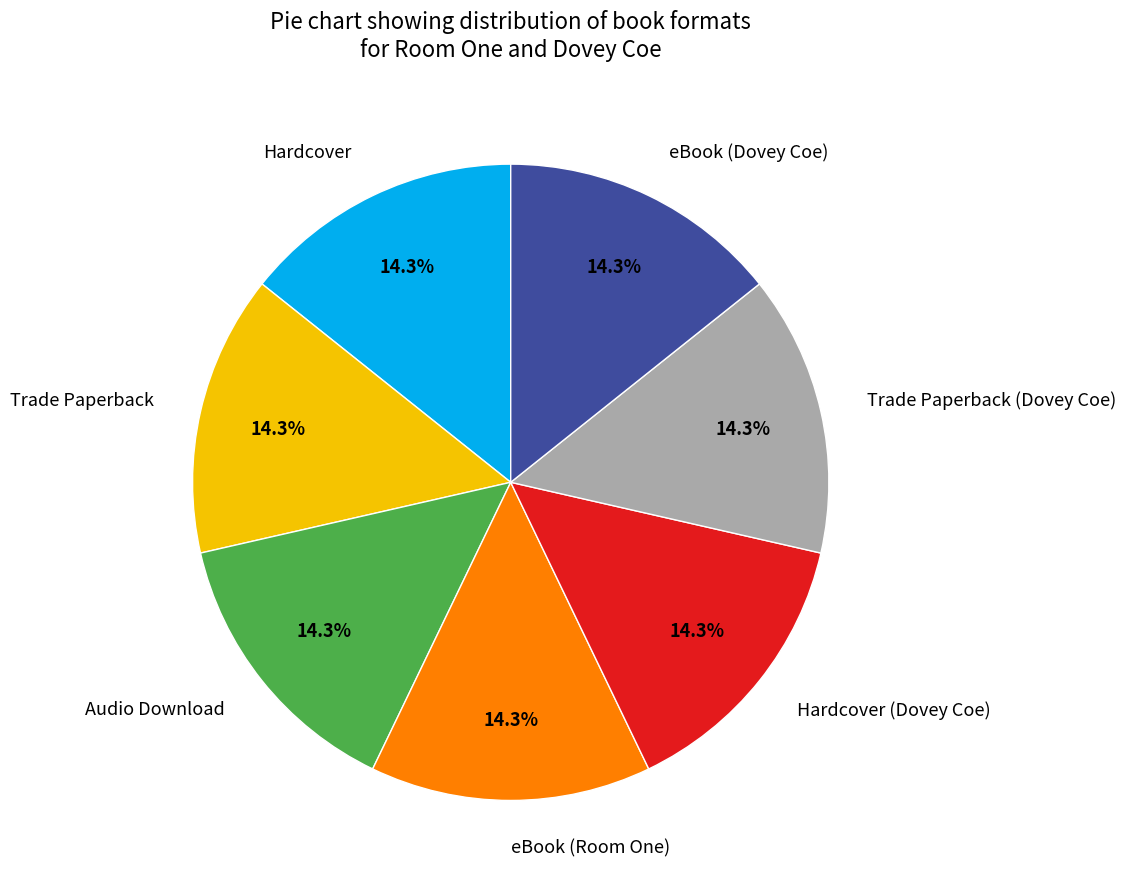

To the nearest percent, what is the combined percentage of Trade Paperback (Dovey Coe) and Hardcover (Dovey Coe)?

29%